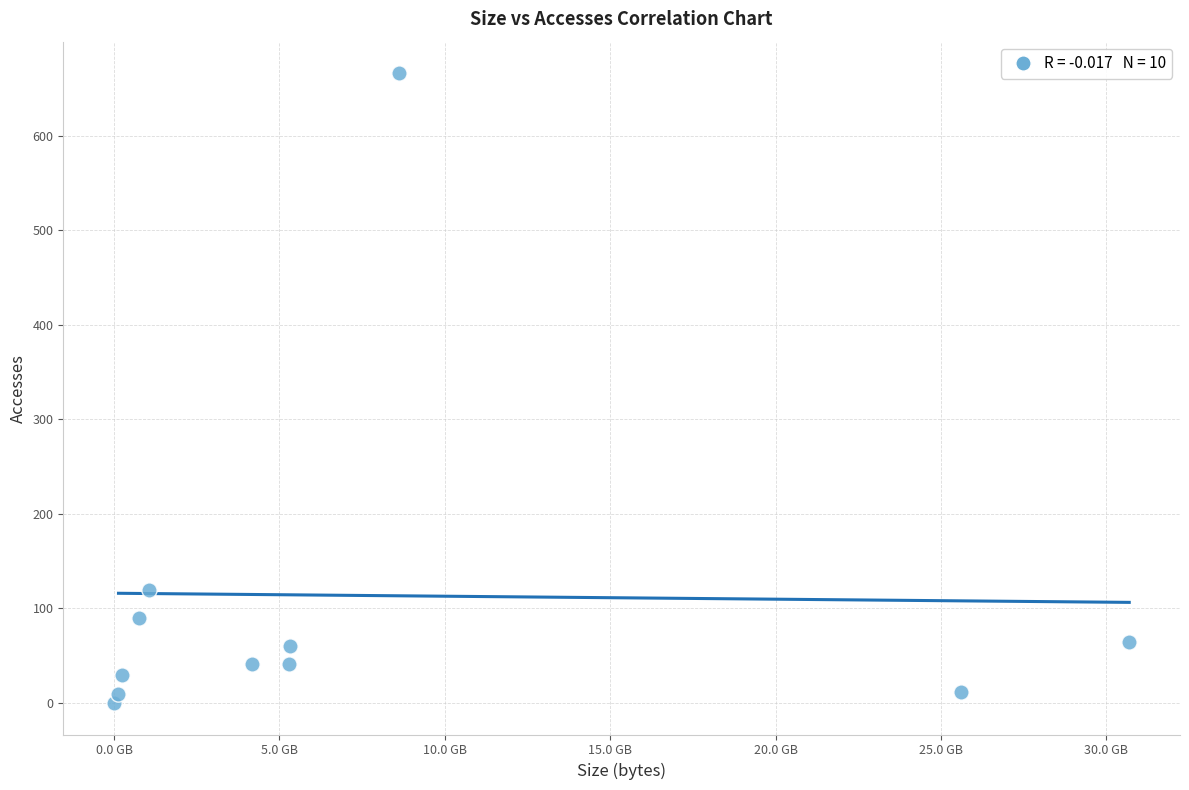

What is the average X value?

7444548318